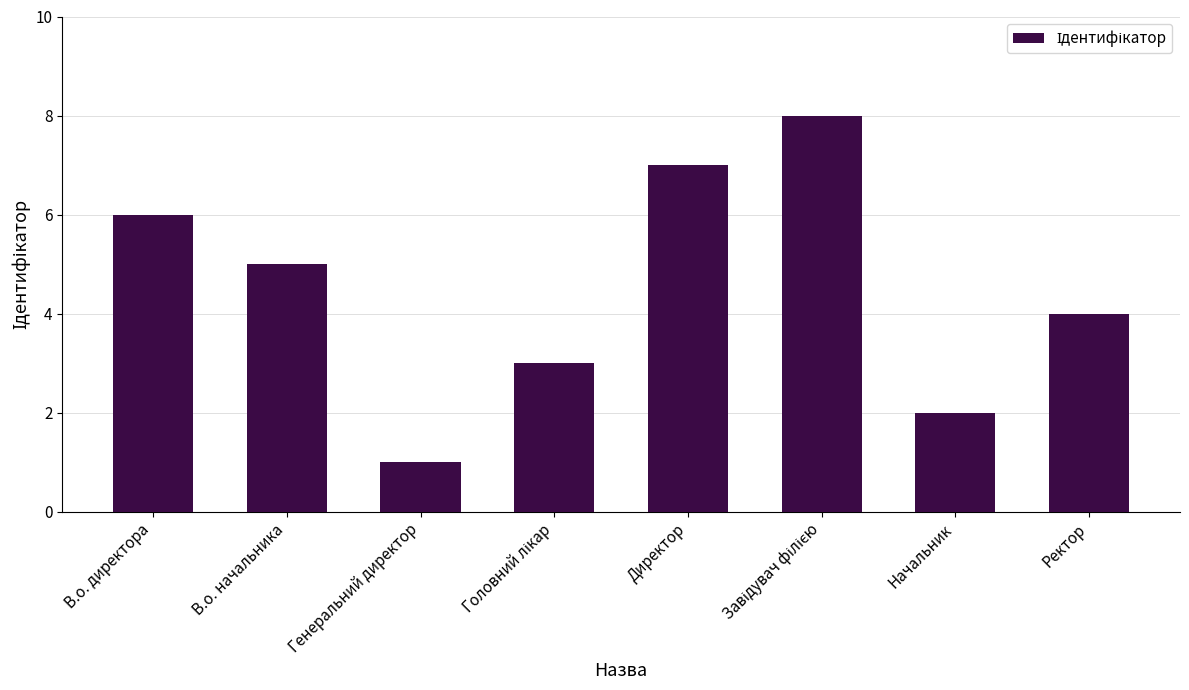

How many bars are there in total?

8